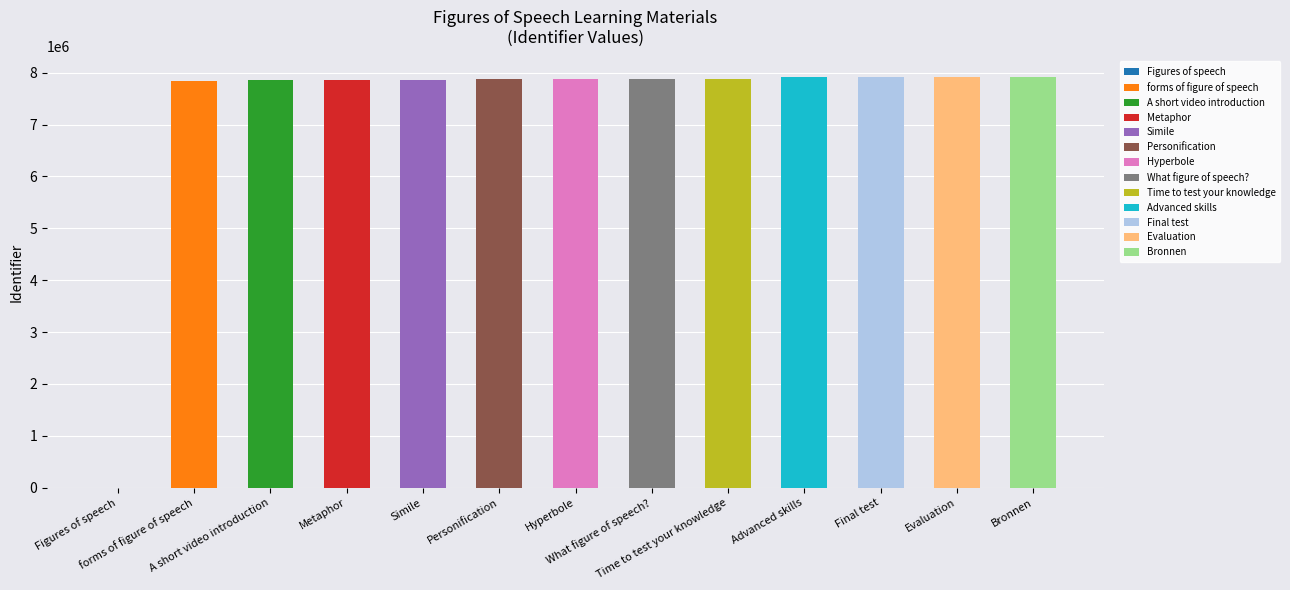

Reading left to right, transcribe all the data shown in this chart.

Figures of speech=0	forms of figure of speech=7838154	A short video introduction=7860225	Metaphor=7856756	Simile=7856915	Personification=7871667	Hyperbole=7871682	What figure of speech?=7871696	Time to test your knowledge=7876373	Advanced skills=7911449	Final test=7912343	Evaluation=7912348	Bronnen=7916156